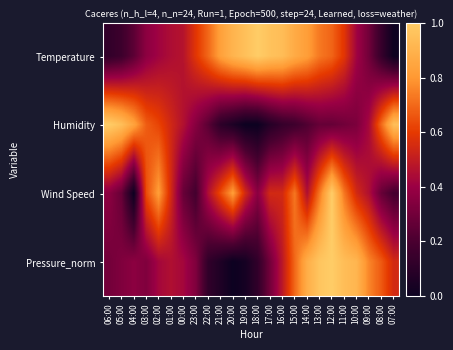

What is the difference between the highest and lowest values at 01:00?

0.1